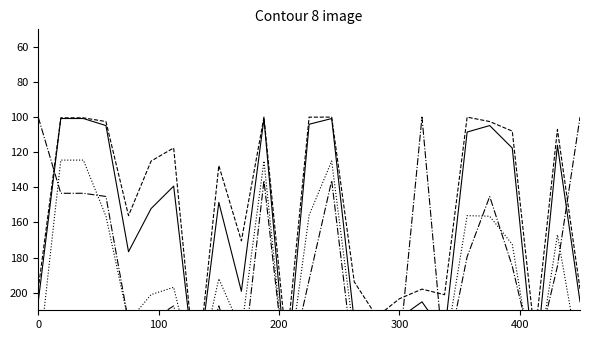

True or false: LOA and BRT intersect in this chart.

False